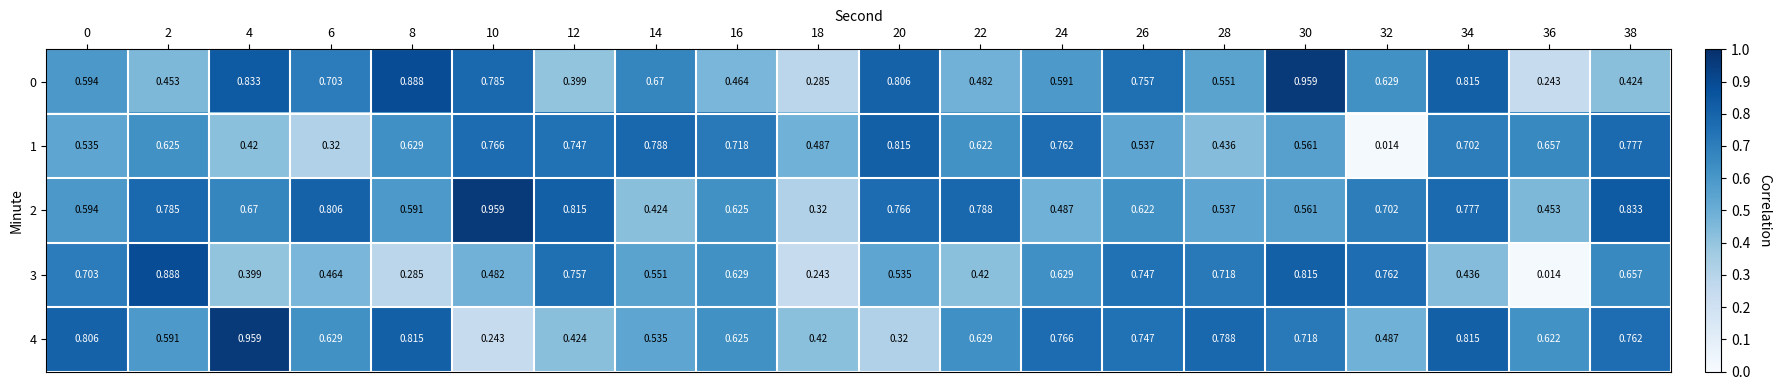

Reading left to right, transcribe all the data shown in this chart.

0: 0=0.6	2=0.5	4=0.8	6=0.7	8=0.9	10=0.8	12=0.4	14=0.7	16=0.5	18=0.3	20=0.8	22=0.5	24=0.6	26=0.8	28=0.6	30=1.0	32=0.6	34=0.8	36=0.2	38=0.4
1: 0=0.5	2=0.6	4=0.4	6=0.3	8=0.6	10=0.8	12=0.7	14=0.8	16=0.7	18=0.5	20=0.8	22=0.6	24=0.8	26=0.5	28=0.4	30=0.6	32=0.0	34=0.7	36=0.7	38=0.8
2: 0=0.6	2=0.8	4=0.7	6=0.8	8=0.6	10=1.0	12=0.8	14=0.4	16=0.6	18=0.3	20=0.8	22=0.8	24=0.5	26=0.6	28=0.5	30=0.6	32=0.7	34=0.8	36=0.5	38=0.8
3: 0=0.7	2=0.9	4=0.4	6=0.5	8=0.3	10=0.5	12=0.8	14=0.6	16=0.6	18=0.2	20=0.5	22=0.4	24=0.6	26=0.7	28=0.7	30=0.8	32=0.8	34=0.4	36=0.0	38=0.7
4: 0=0.8	2=0.6	4=1.0	6=0.6	8=0.8	10=0.2	12=0.4	14=0.5	16=0.6	18=0.4	20=0.3	22=0.6	24=0.8	26=0.7	28=0.8	30=0.7	32=0.5	34=0.8	36=0.6	38=0.8